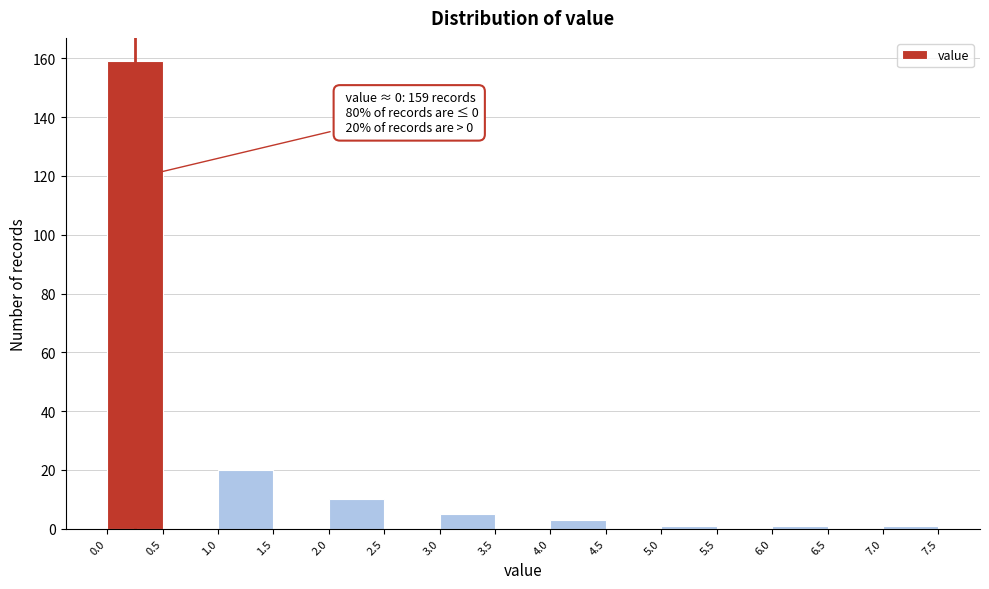

Over which range of the x-axis is the bar tallest?

0.0 to 0.5